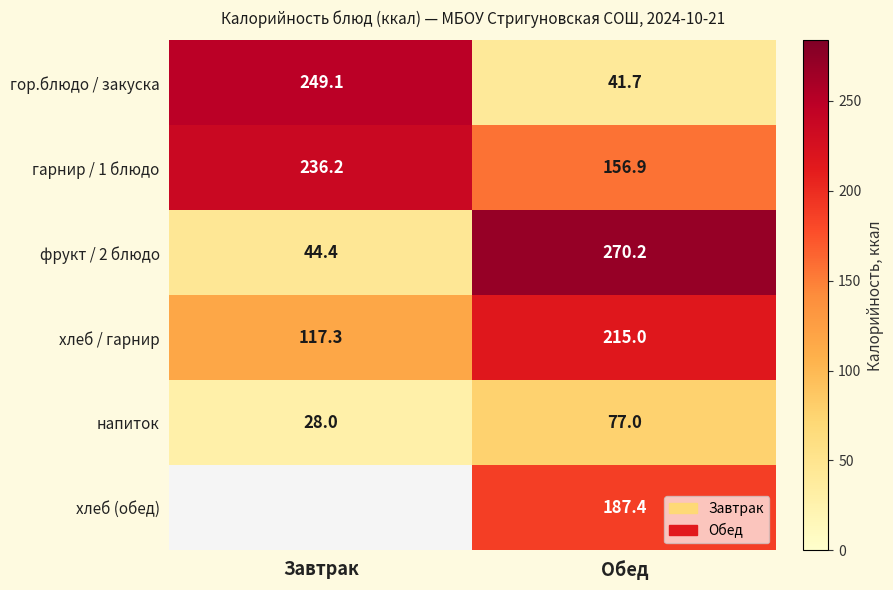

Is it true that гор.блюдо / закуска equals 249.1 at Завтрак?

True